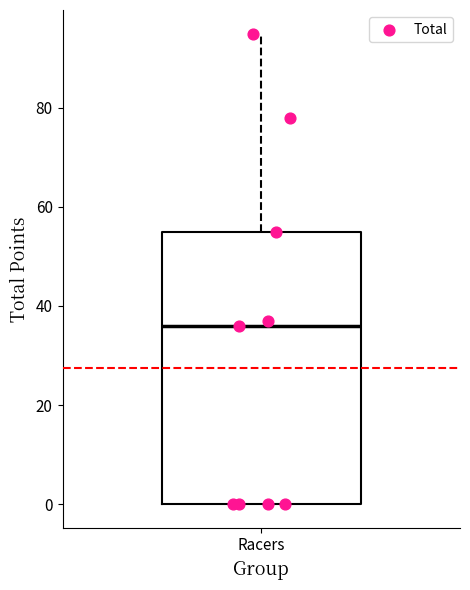

Transcribe this box plot: give where the median line is, the range the box spans, and where the two whiskers end, as read against the y-axis. The values are not printed on the chart, so give them approximately, as read against the axis.

median 36, box 0 to 56, whiskers 0 to 96